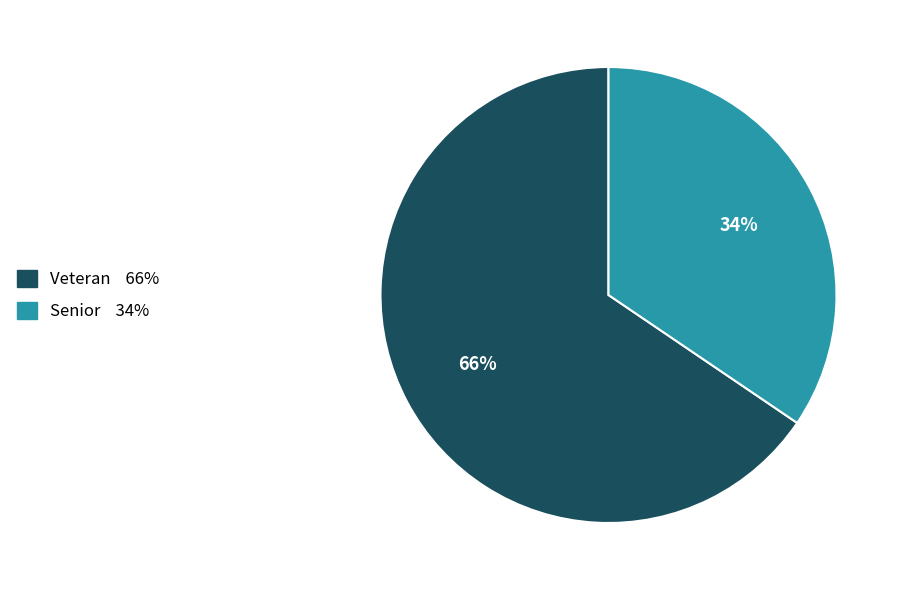

To the nearest percent, what is the combined percentage of Veteran and Senior?

100%